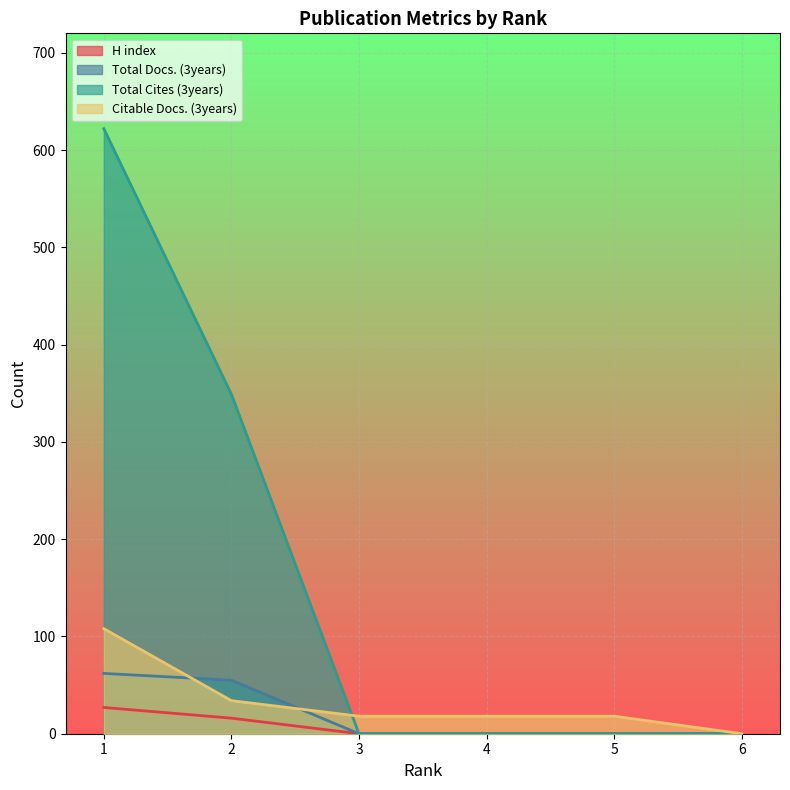

True or false: Total Cites (3years) and Citable Docs. (3years) cross at least once.

True